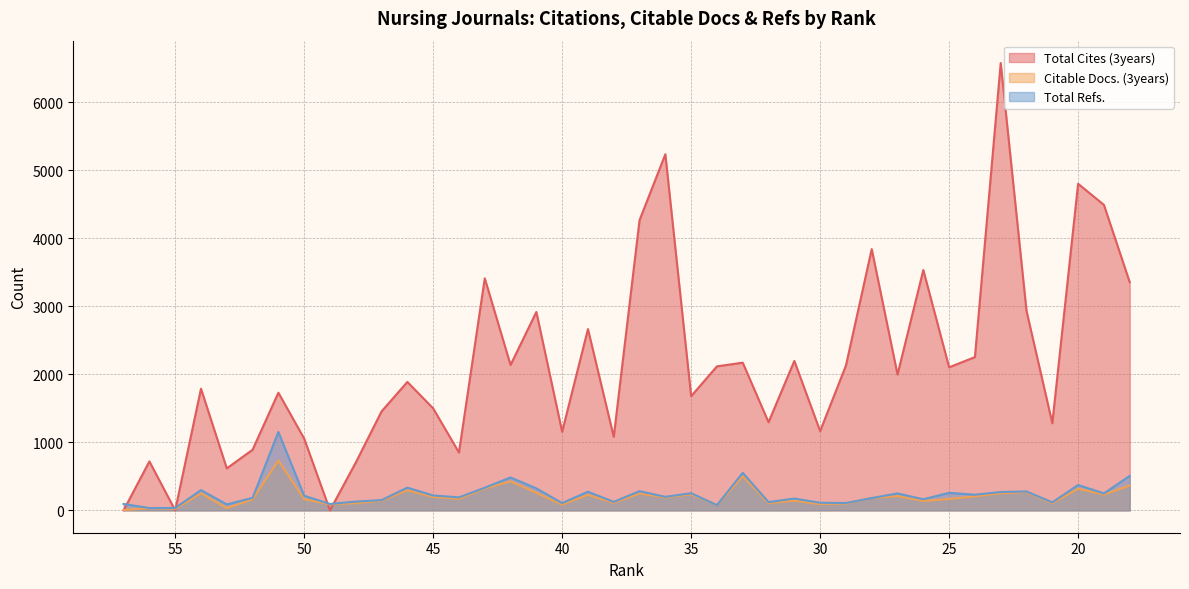

Rank the categories by Citable Docs. (3years) value from highest to lowest.

51, 33, 42, 18, 43, 20, 46, 22, 41, 23, 54, 37, 35, 19, 39, 27, 24, 45, 36, 28, 44, 25, 50, 52, 31, 47, 26, 38, 48, 32, 21, 29, 30, 49, 40, 34, 53, 56, 55, 57